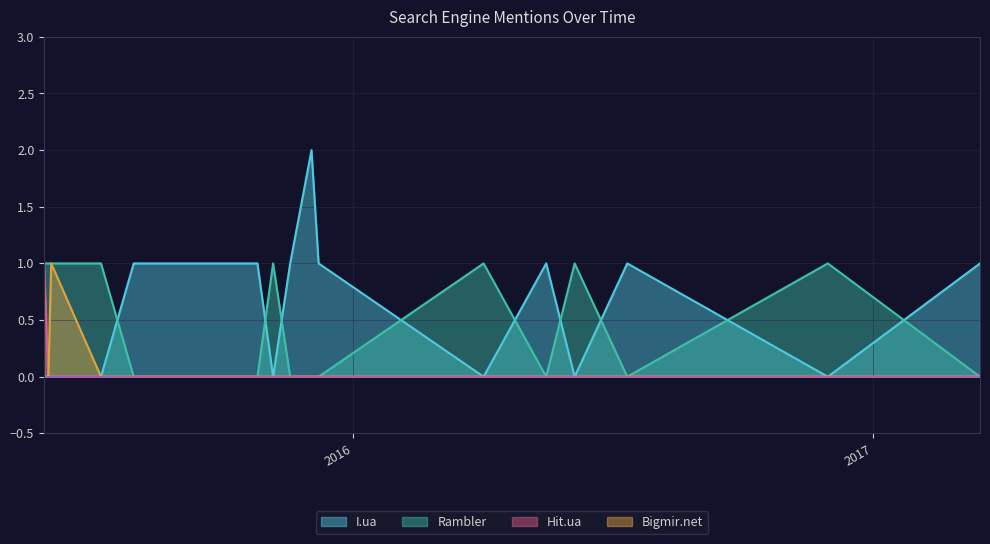

What is the label of the 17th point from the left?

2017-03-17